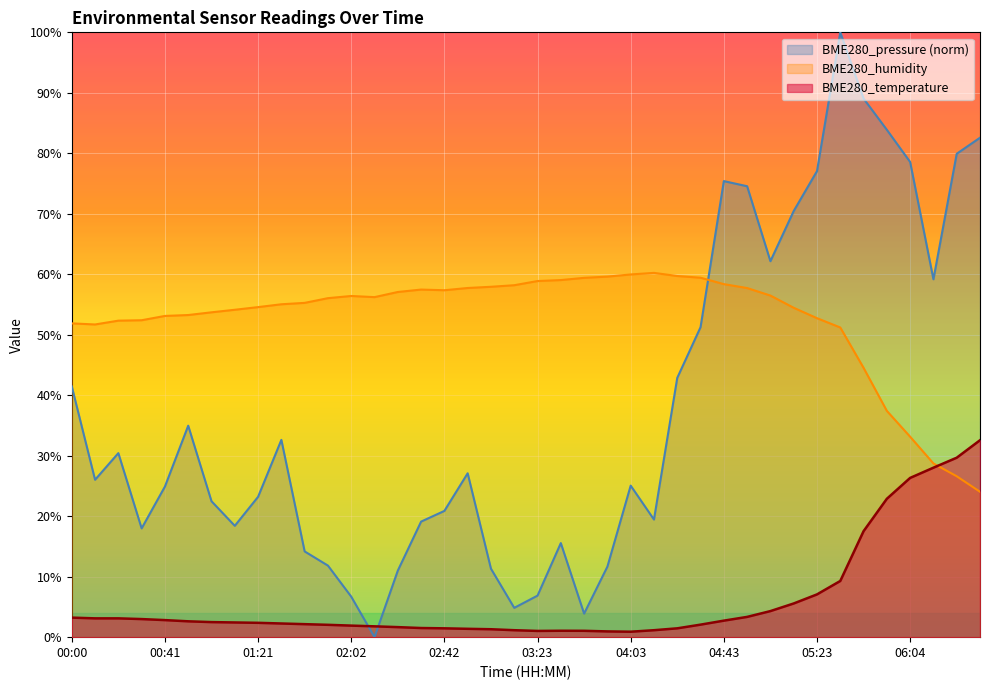

At which label does BME280_temperature first exceed 2?

00:00